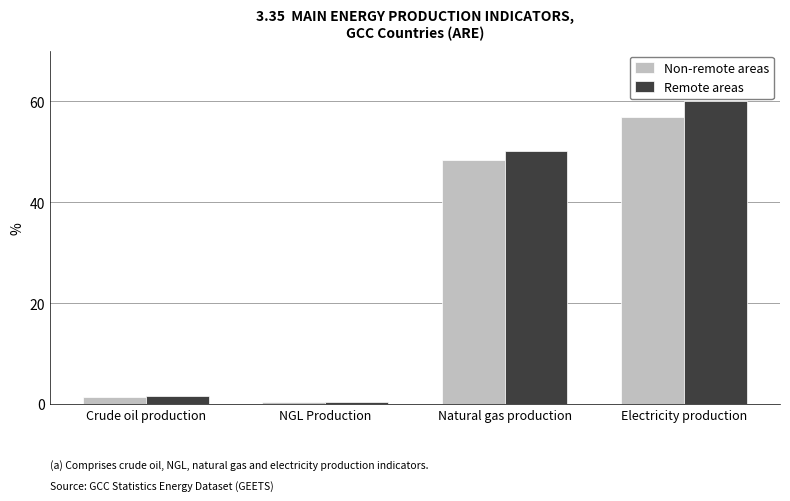

What position from the right is NGL Production?

3